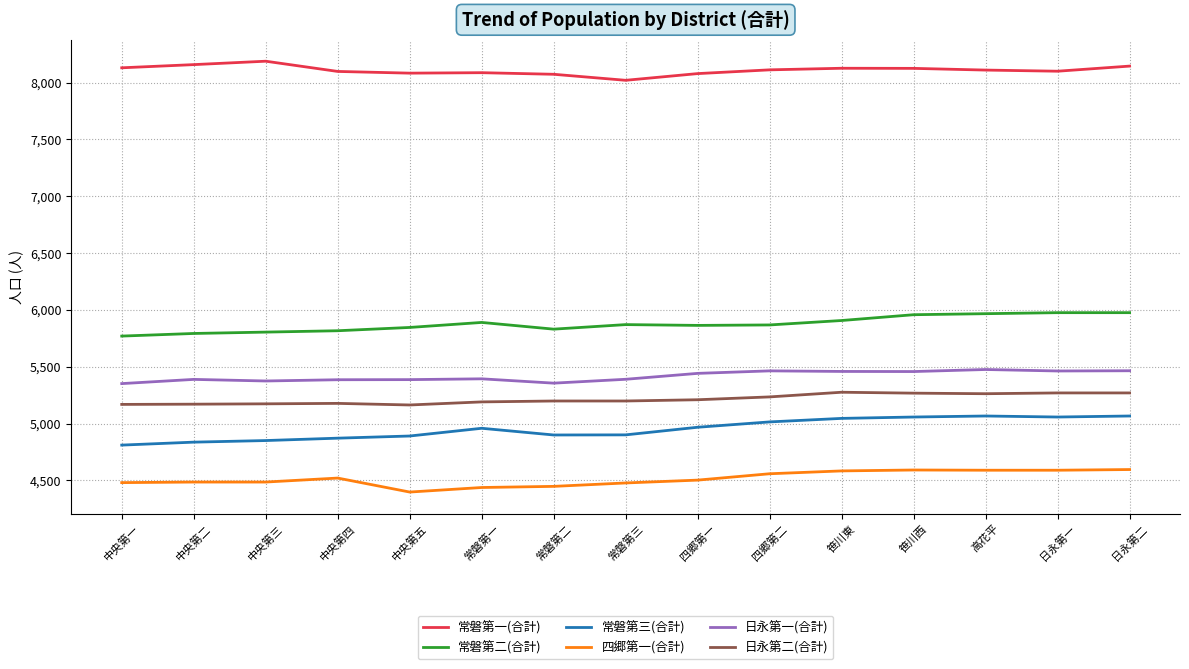

At how many categories does at least one series exceed 5162?

15